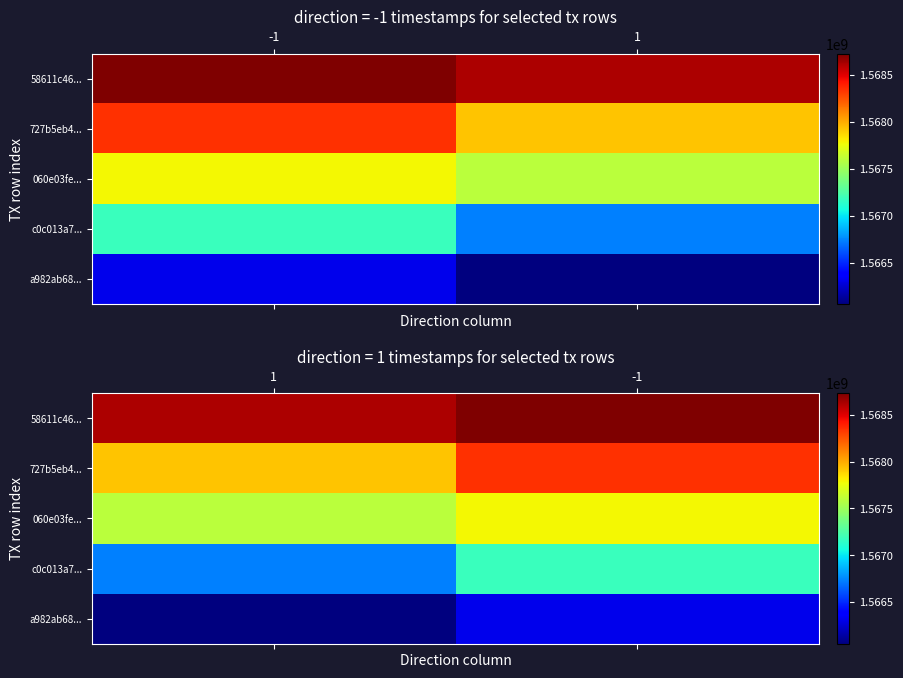

List the series in order of their overall mean, highest first.

58611c46..., 727b5eb4..., 060e03fe..., c0c013a7..., a982ab68...